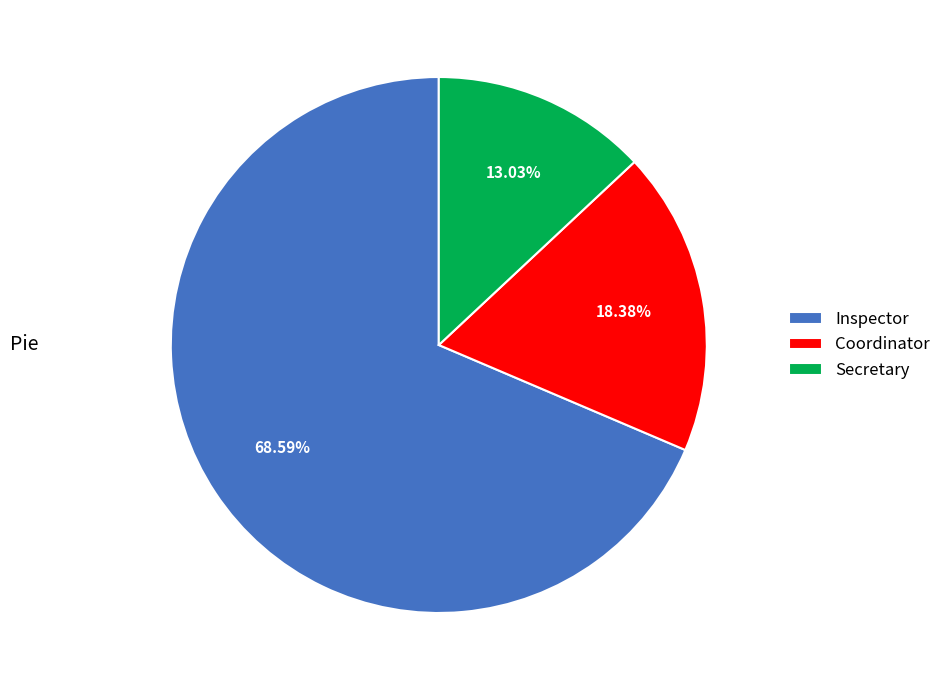

What is the largest slice in the pie chart?

Inspector